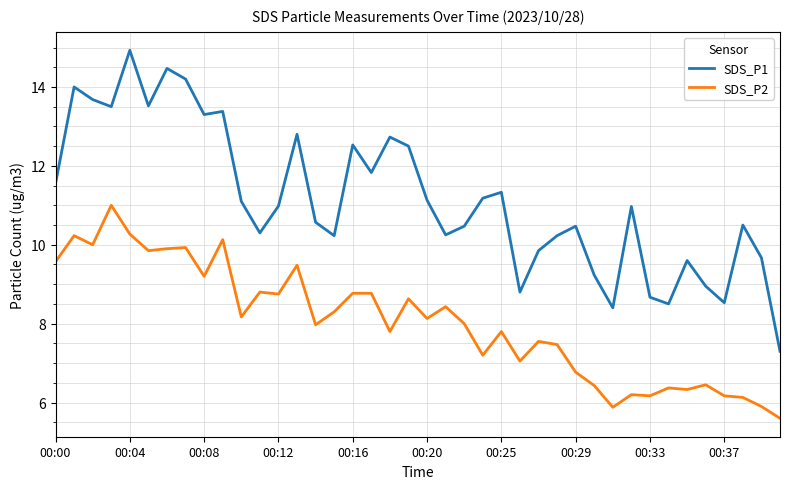

What are all the series names shown in the legend?

SDS_P1, SDS_P2